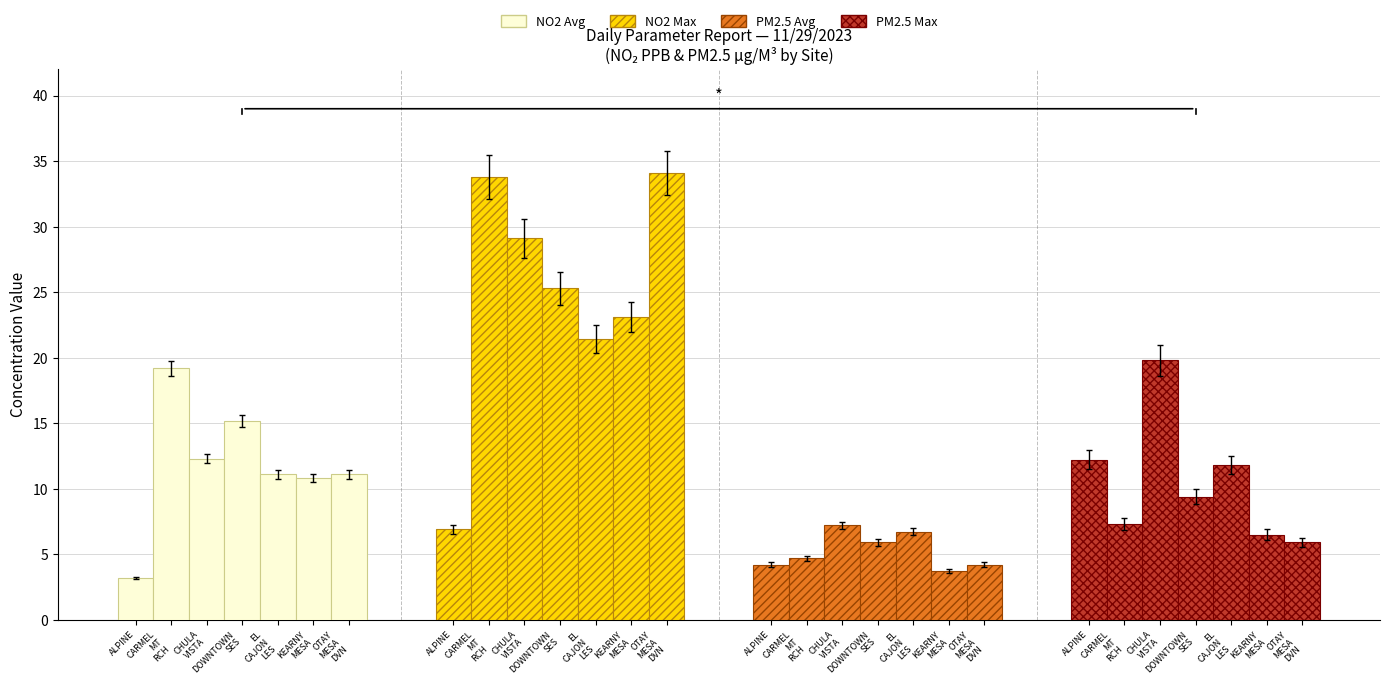

What is the maximum value shown in the chart?

34.1